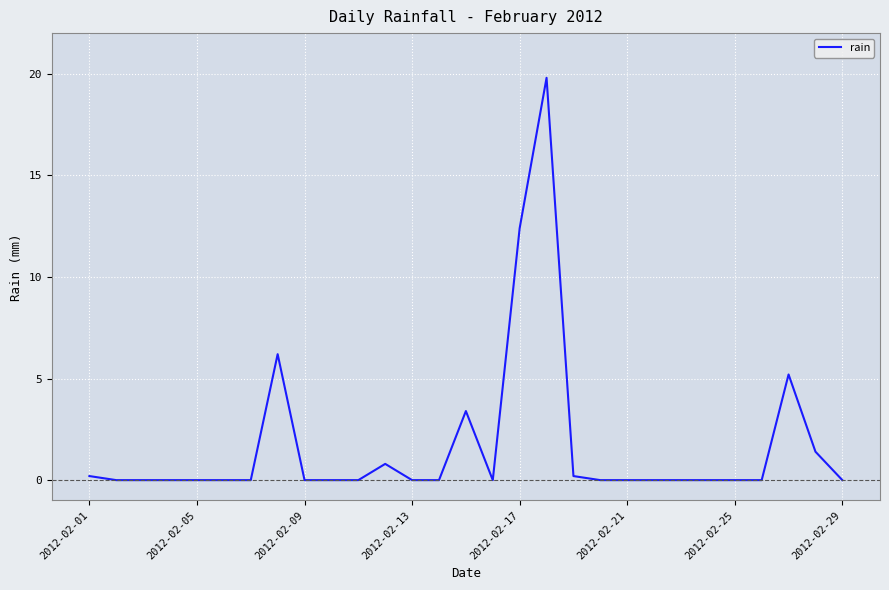

What is the maximum value shown in the chart?

19.8